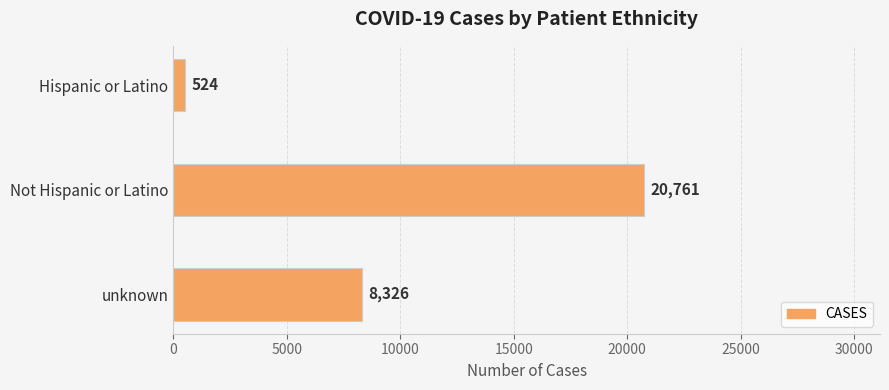

Rank the categories by value from highest to lowest.

Not Hispanic or Latino, unknown, Hispanic or Latino